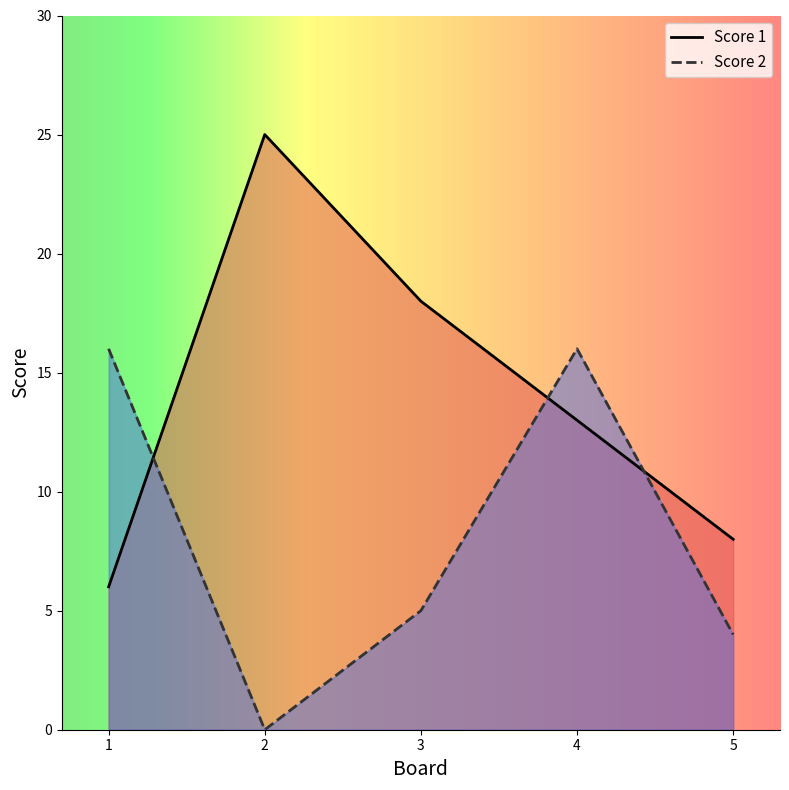

What is the total value across all series at 2?

25